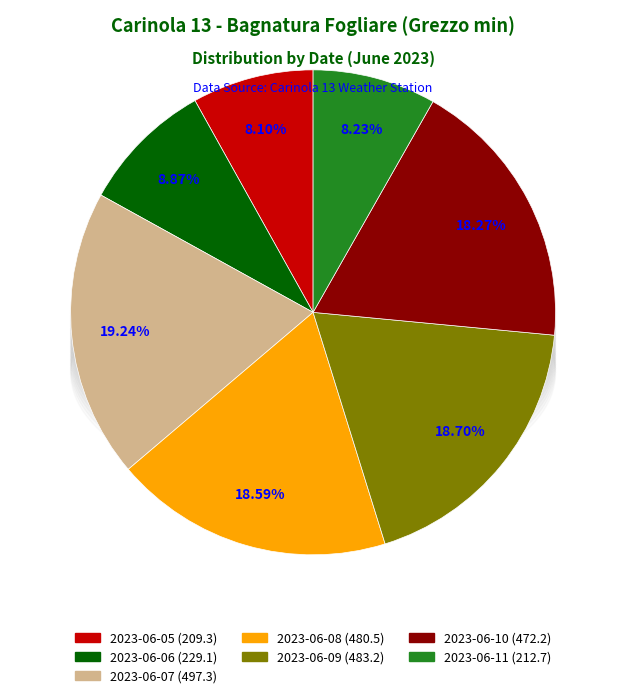

To the nearest percent, what is the combined percentage of 2023-06-11 and 2023-06-07?

27%